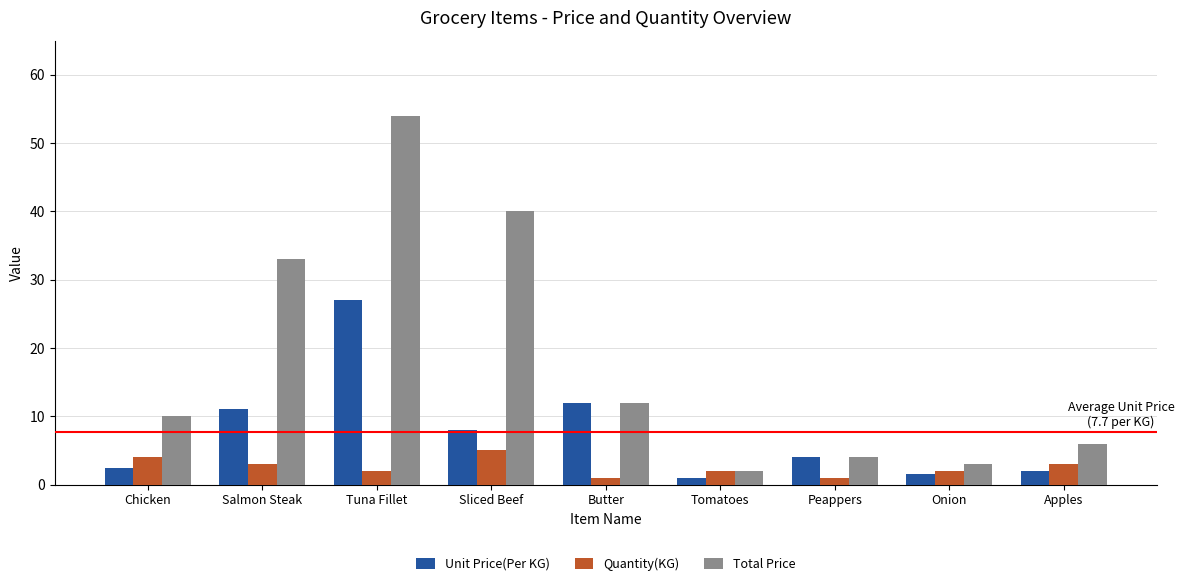

Reading left to right, extract all data points from this chart.

Unit Price(Per KG): Chicken=2.5	Salmon Steak=11.0	Tuna Fillet=27.0	Sliced Beef=8.0	Butter=12.0	Tomatoes=1.0	Peappers=4.0	Onion=1.5	Apples=2.0
Quantity(KG): Chicken=4.0	Salmon Steak=3.0	Tuna Fillet=2.0	Sliced Beef=5.0	Butter=1.0	Tomatoes=2.0	Peappers=1.0	Onion=2.0	Apples=3.0
Total Price: Chicken=10.0	Salmon Steak=33.0	Tuna Fillet=54.0	Sliced Beef=40.0	Butter=12.0	Tomatoes=2.0	Peappers=4.0	Onion=3.0	Apples=6.0